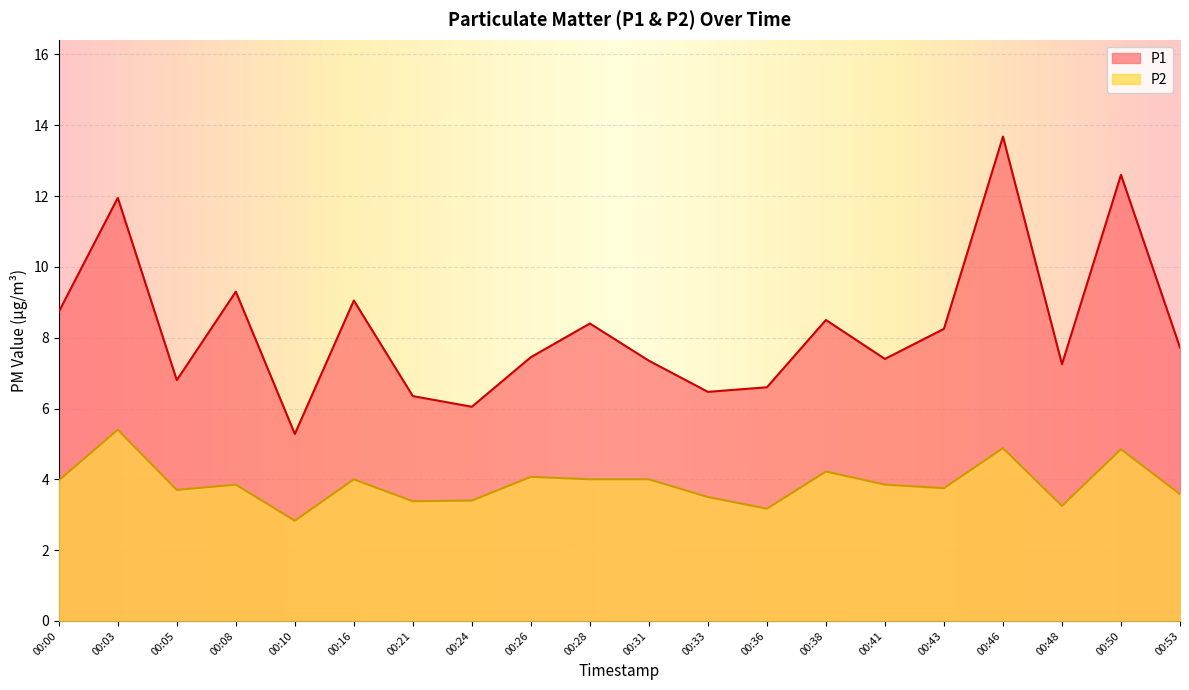

How many categories are shown in the chart?

20